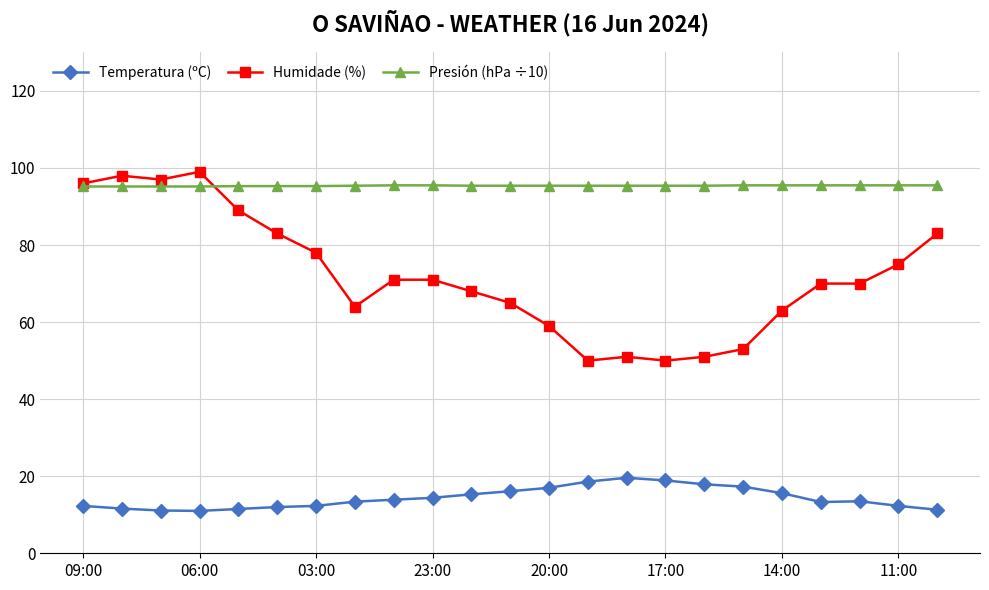

Which series has the largest total across all categories?

Presión (hPa ÷10)